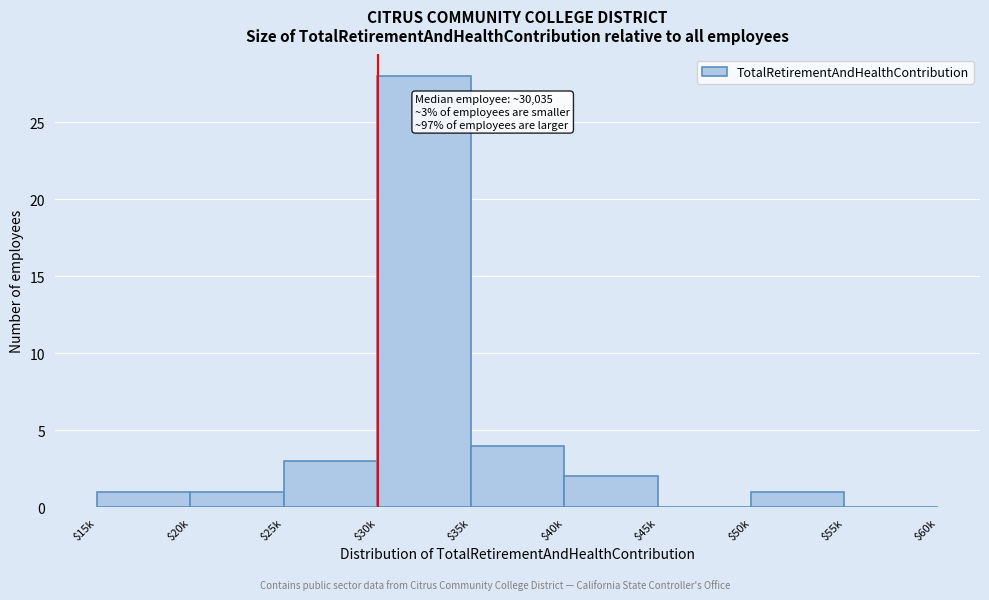

The value at $40k is 2. True or false?

True